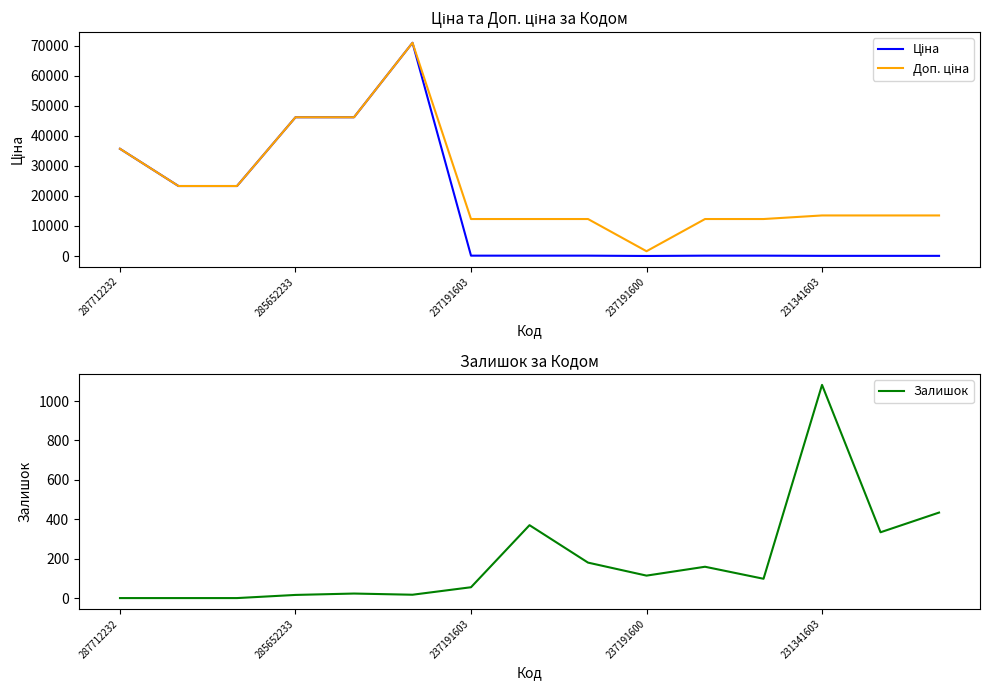

Where does the Ціна series first go above 123?

287712232